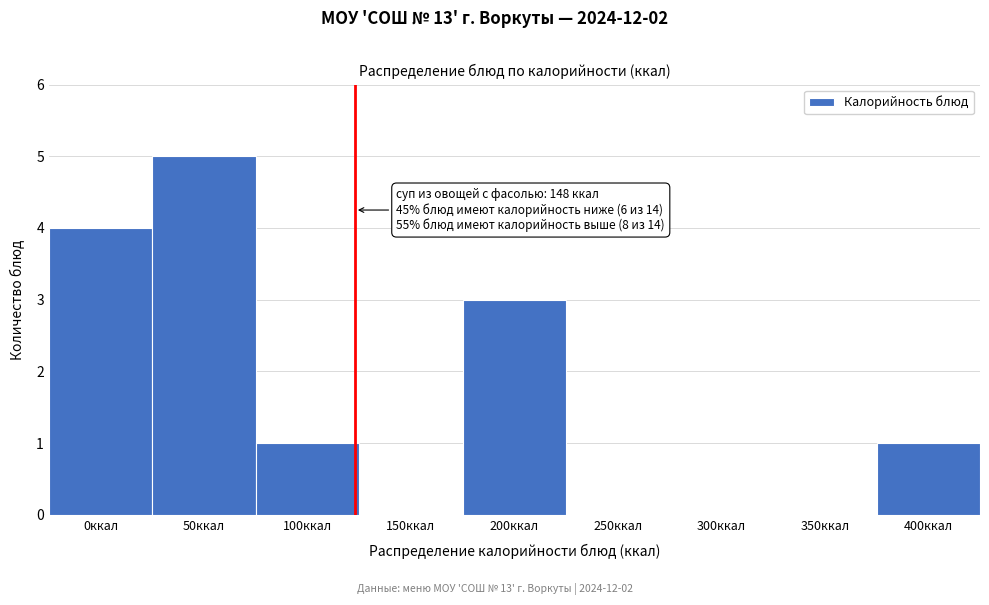

Reading left to right, list all the values displayed in this chart.

0ккал=4	50ккал=5	100ккал=1	150ккал=0	200ккал=3	250ккал=0	300ккал=0	350ккал=0	400ккал=1